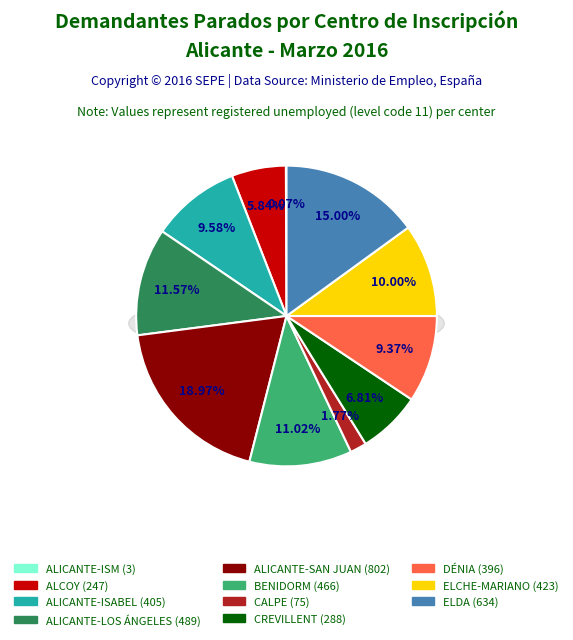

Is it true that CASTELLÓN is 7% of the pie?

False